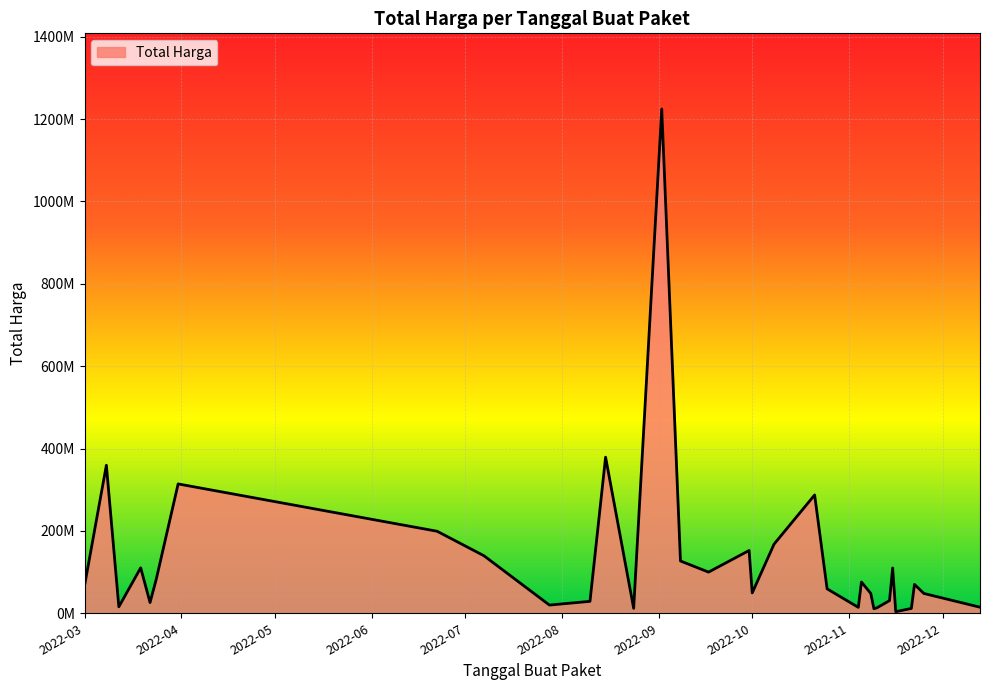

How many points are higher than both their immediate neighbors (excluding endpoints)?

13